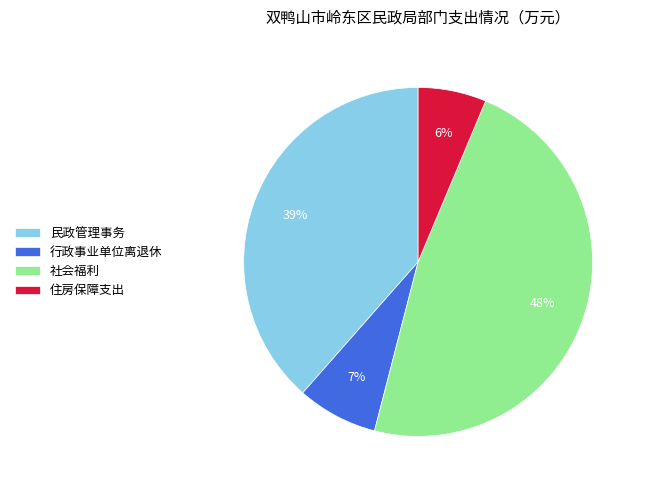

Count the number of slices in the pie.

4